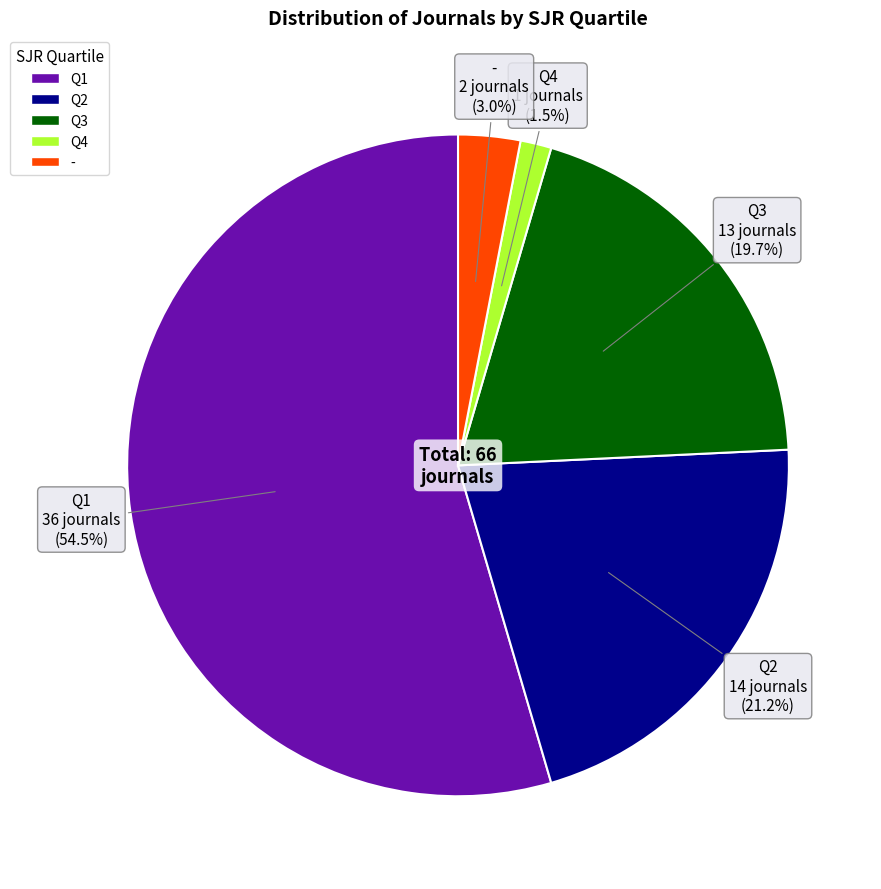

To the nearest percent, what is the average slice percentage?

20%